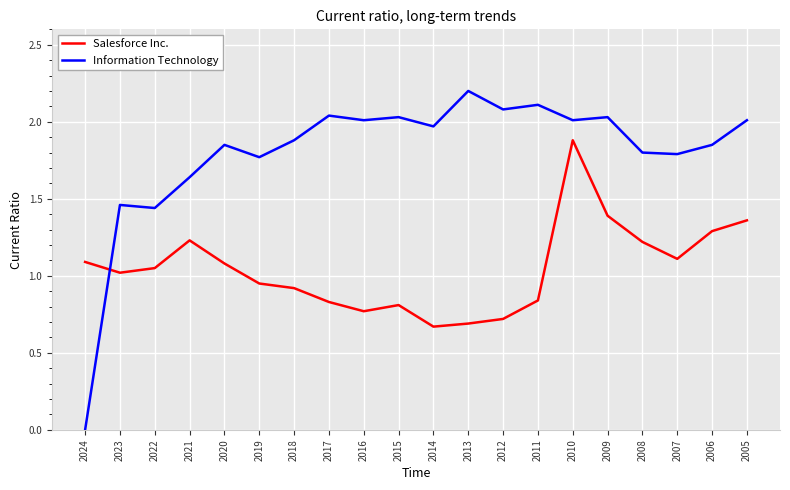

Which series changed the most between 2007 and 2006?

Salesforce Inc.